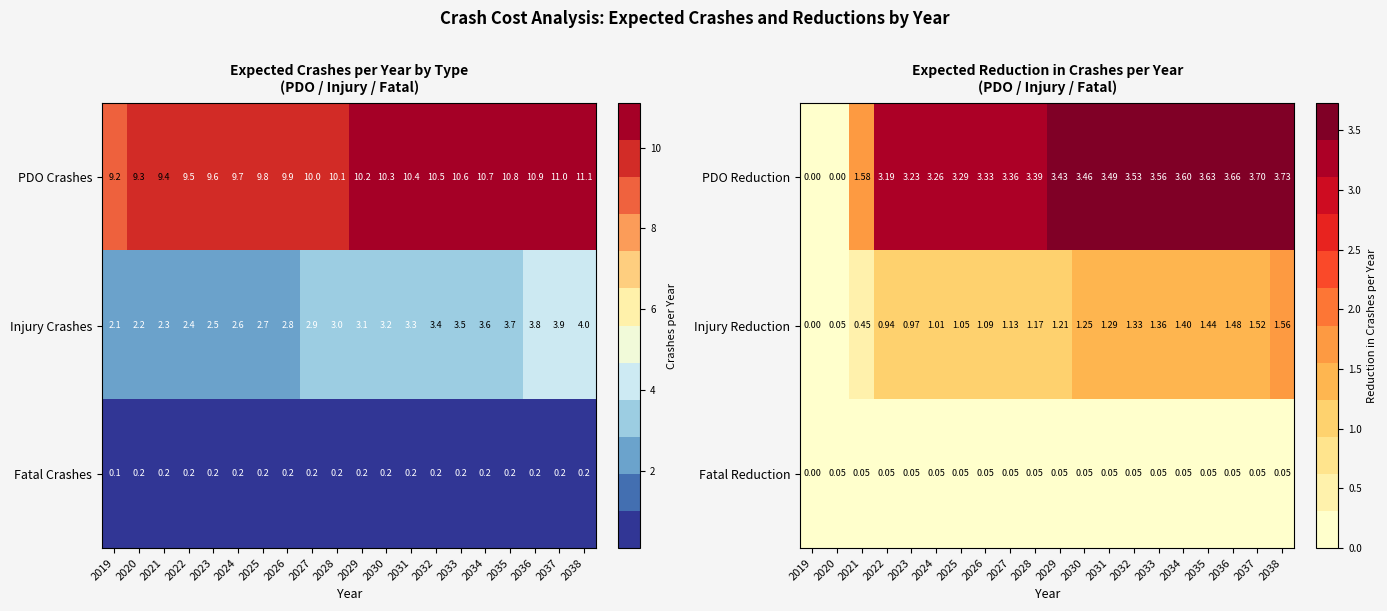

What is the sum of the Injury Crashes values at 2030 and 2022?

5.6